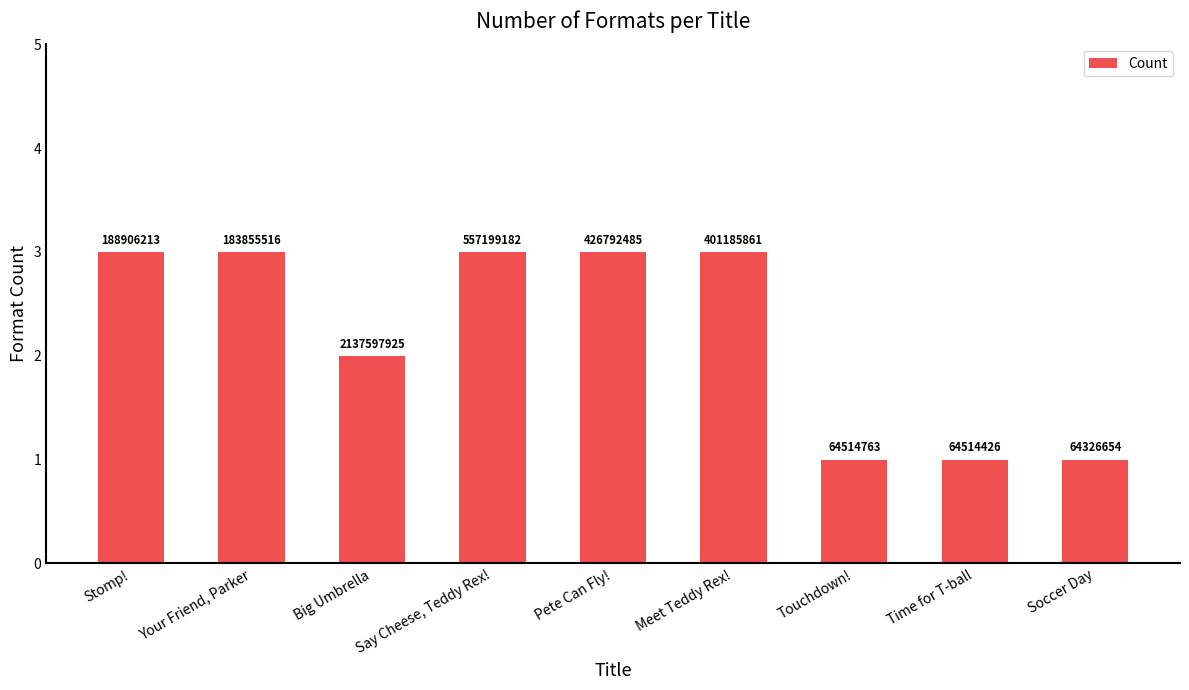

Reading left to right, extract all data points from this chart.

3	3	2	3	3	3	1	1	1